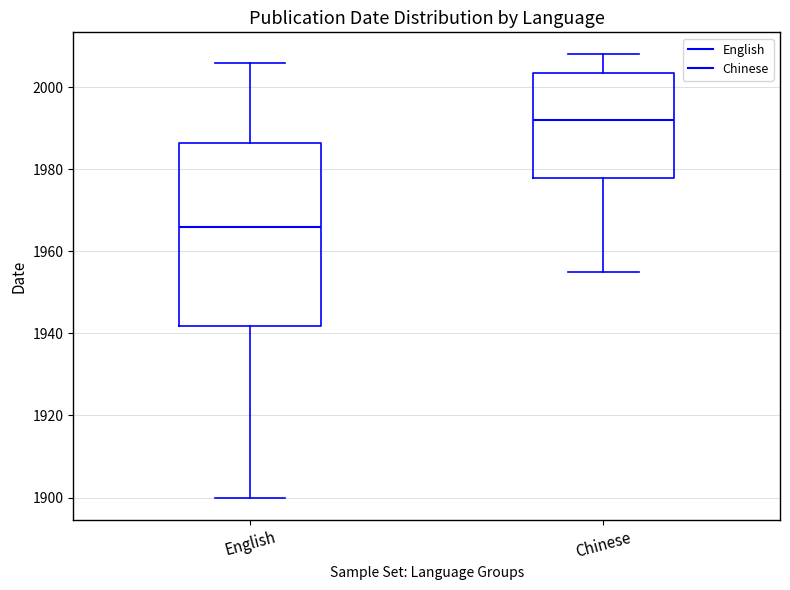

Reading left to right, read every box against the y-axis: the position of its median line, the range the box covers, and the ends of its whiskers. The values are not printed on the chart, so give them approximately, as read against the axis.

English: median 1966, box 1942 to 1986, whiskers 1900 to 2006
Chinese: median 1992, box 1978 to 2004, whiskers 1956 to 2008